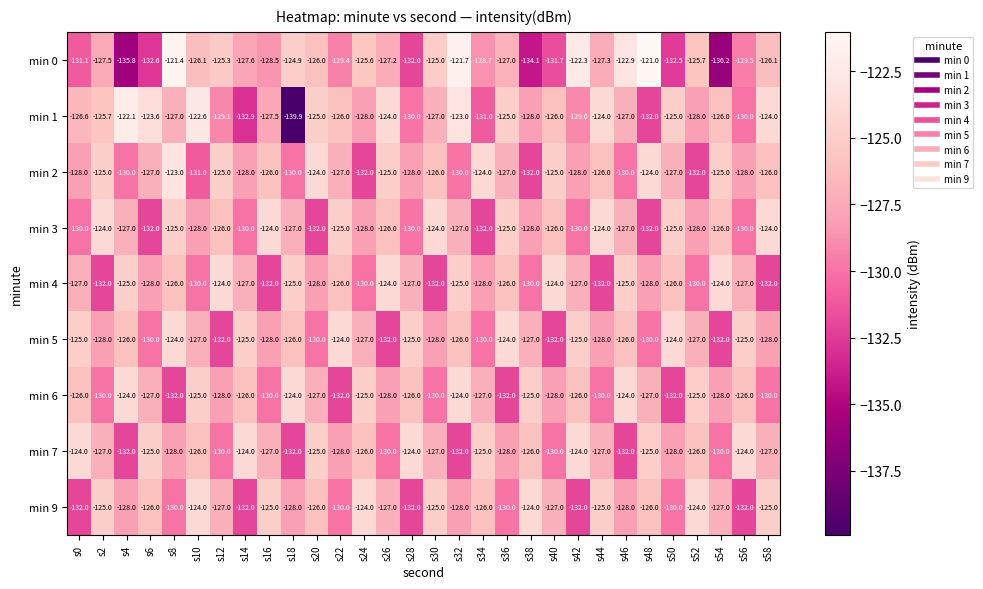

Between s52 and s54, which series saw the biggest shift?

min 0